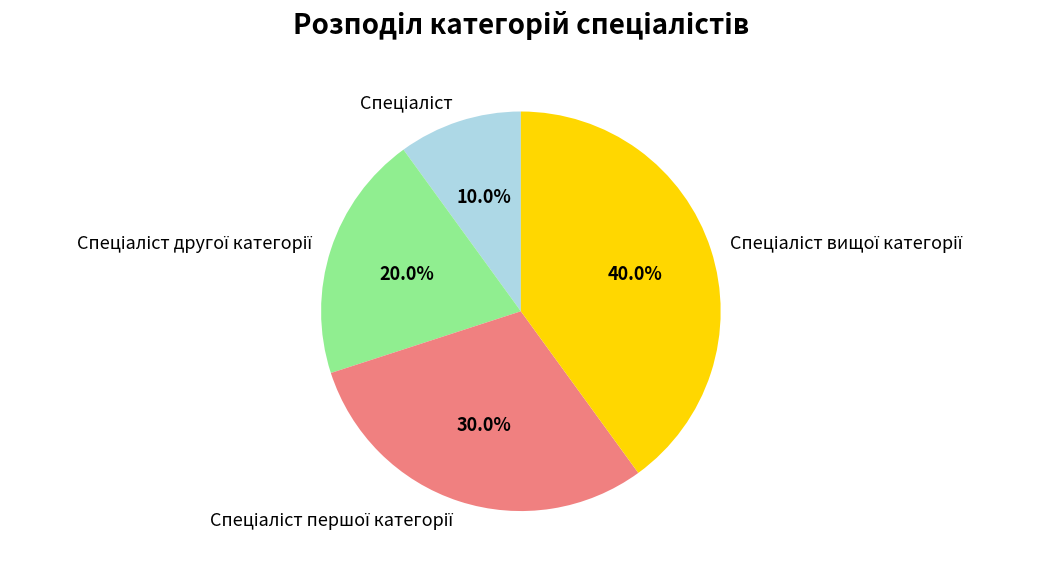

Does any single category account for the majority?

No